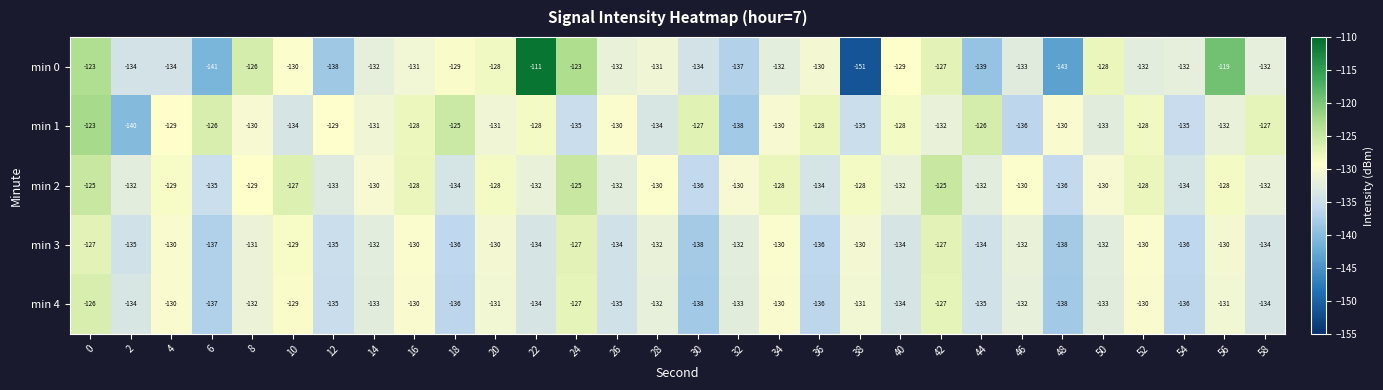

What is the spread (max minus min) of values at 30?

11